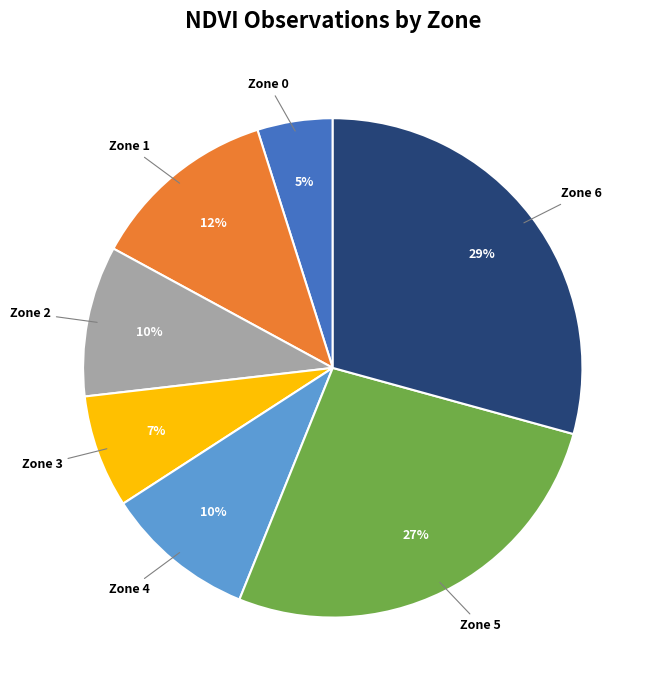

True or false: Zone 6 accounts for 29% of the total.

True